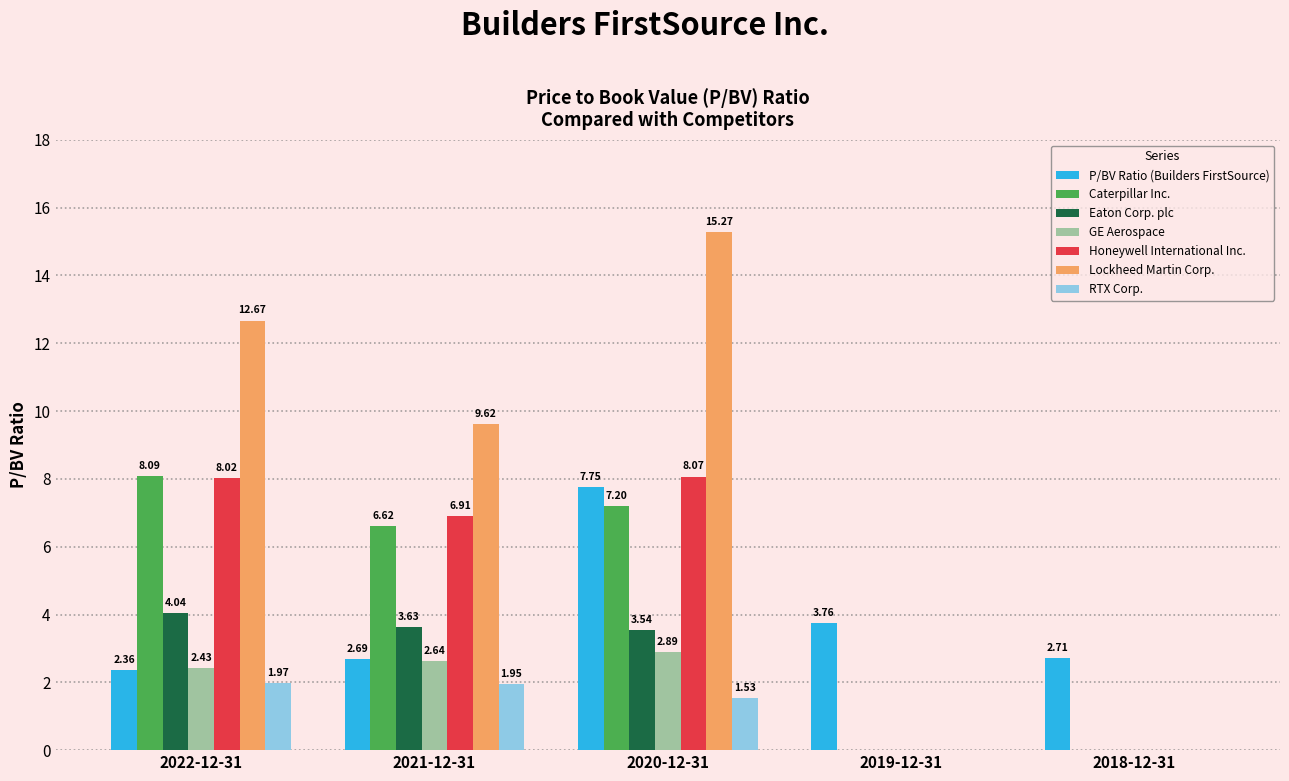

At which category is the sum across all series the highest?

2020-12-31